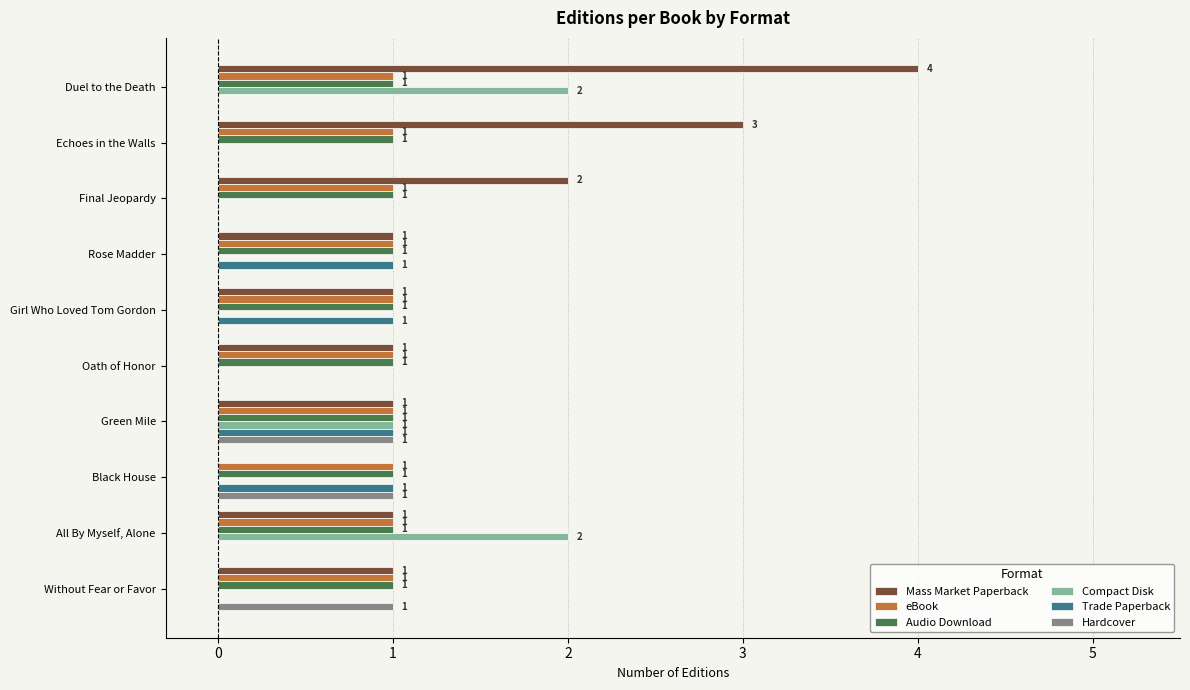

Count the number of categories in the chart.

10